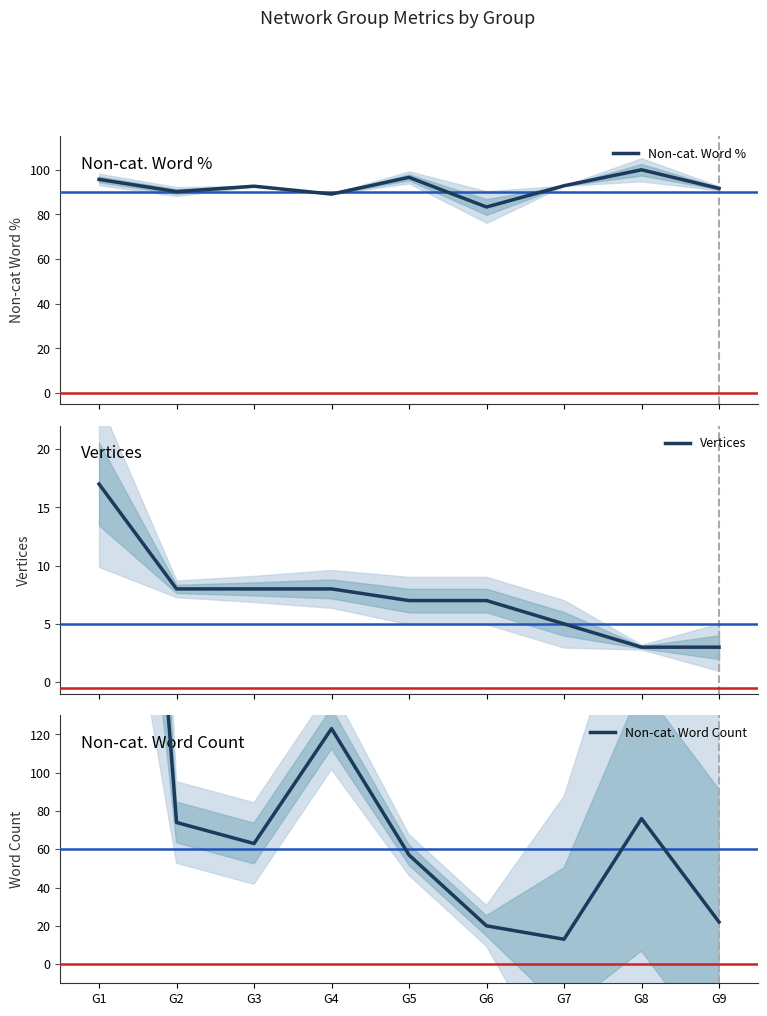

Is it true that Vertices equals 5.1 at G8?

False